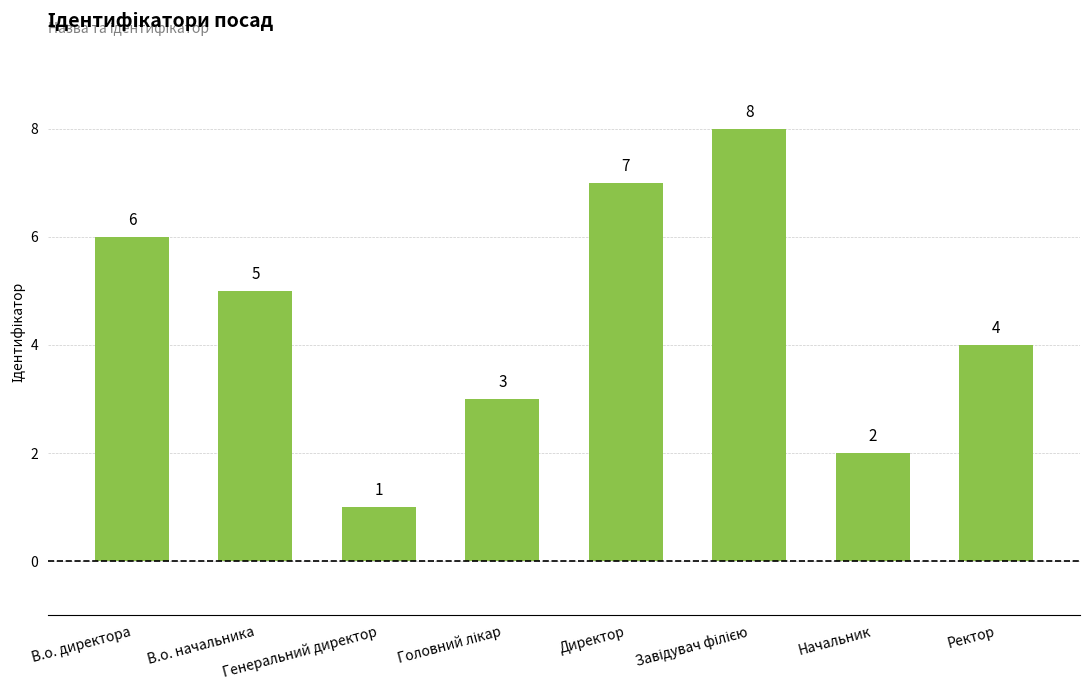

Count the values in the range 3 to 7.

5